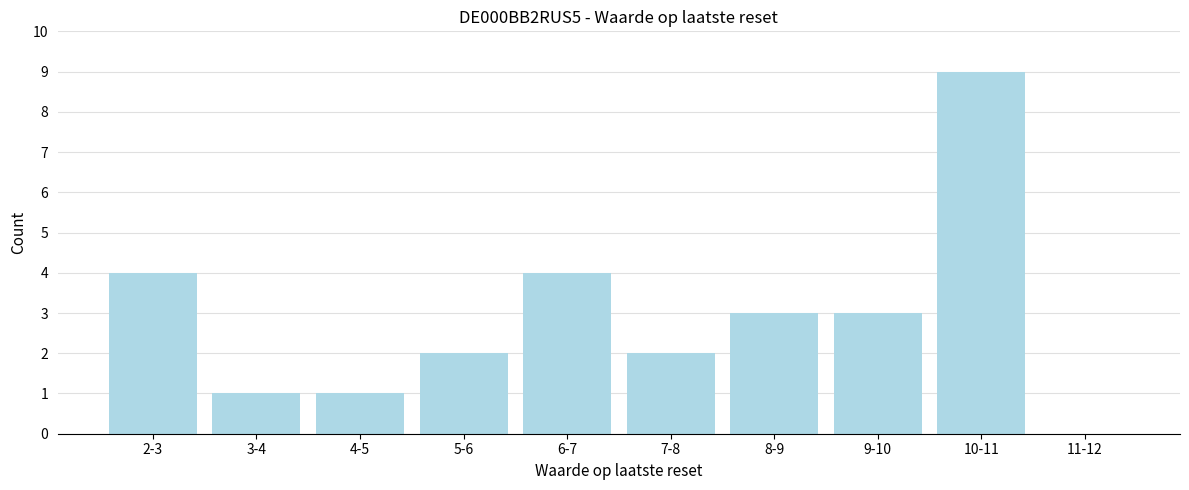

Reading right to left, list all the values displayed in this chart.

11-12=0	10-11=9	9-10=3	8-9=3	7-8=2	6-7=4	5-6=2	4-5=1	3-4=1	2-3=4